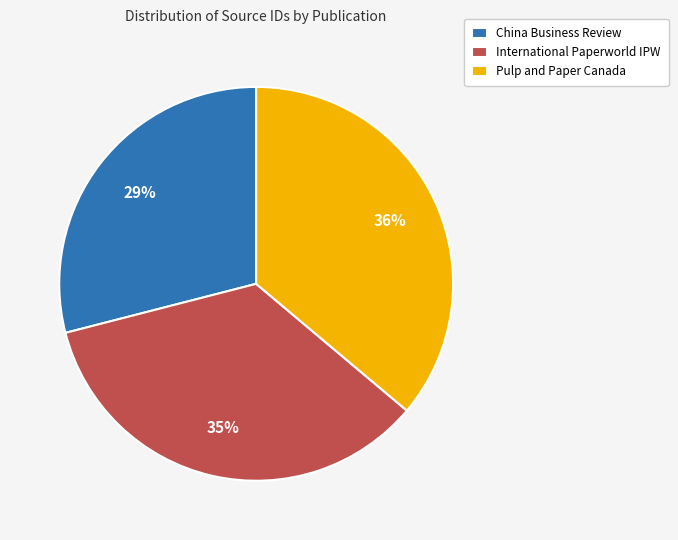

How many segments does this pie chart have?

3